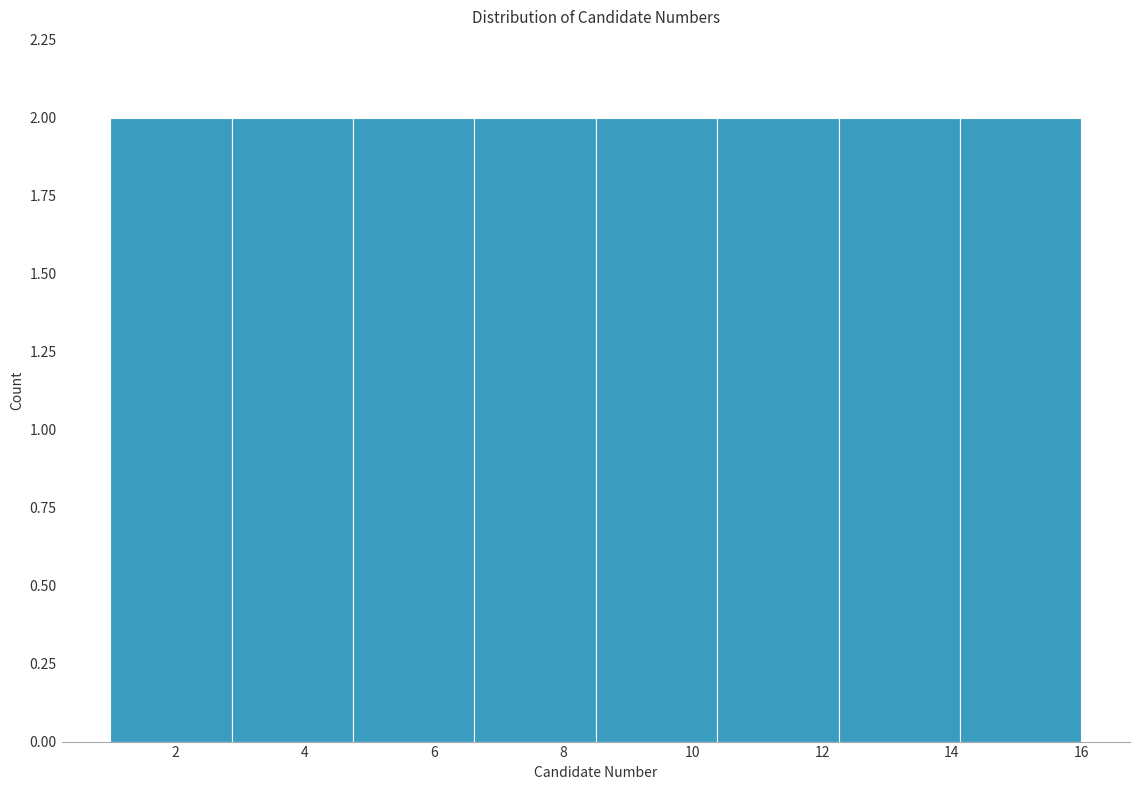

Reading left to right, list every bar in this chart as the range it spans on the x-axis followed by its height. Neither the bar edges nor the heights are printed on the chart, so give them approximately, as read against the axes.

1.0 to 2.8: 2
2.8 to 4.8: 2
4.8 to 6.6: 2
6.6 to 8.6: 2
8.6 to 10.4: 2
10.4 to 12.2: 2
12.2 to 14.2: 2
14.2 to 16.0: 2